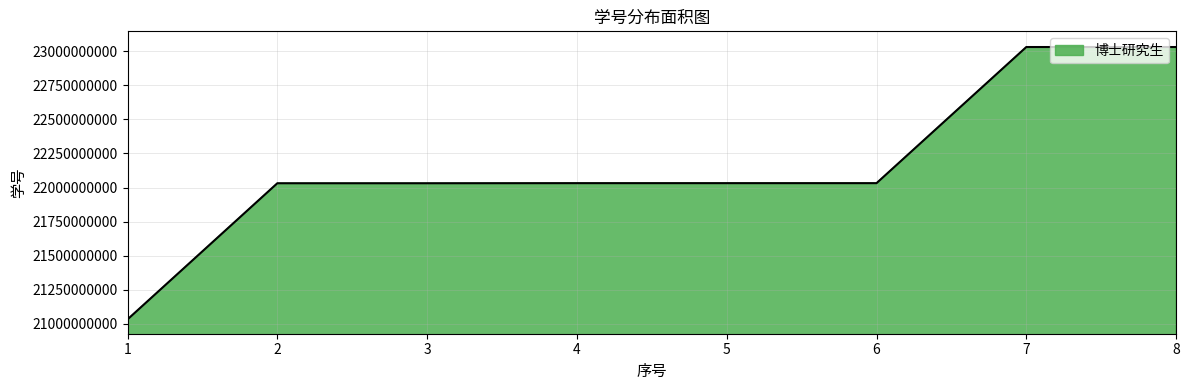

Read the value at 4.

22031910005